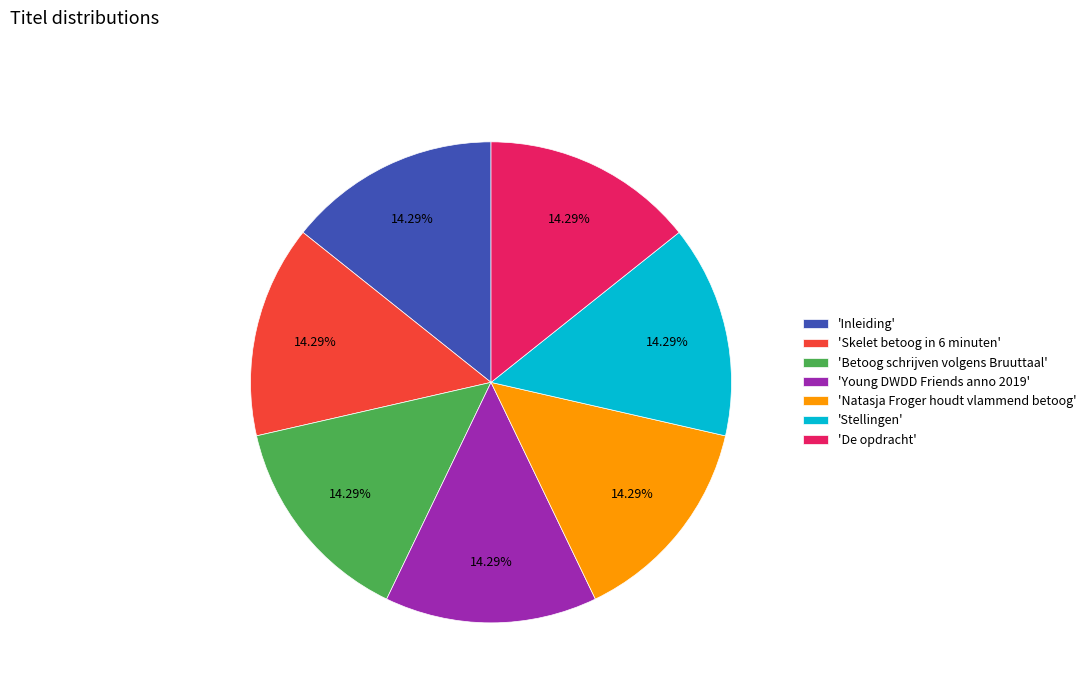

Combined, do 'De opdracht' and 'Betoog schrijven volgens Bruuttaal' account for over 50%?

No